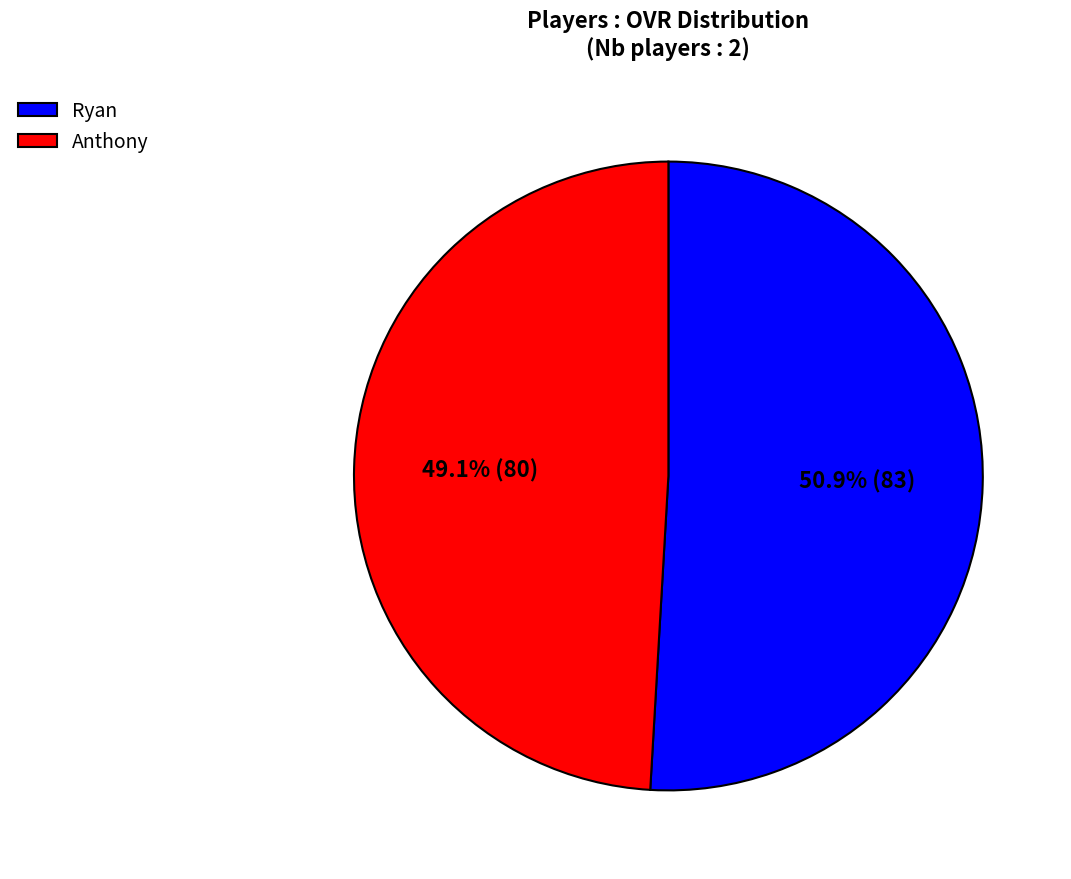

Is there any slice that represents more than half of the pie?

Yes